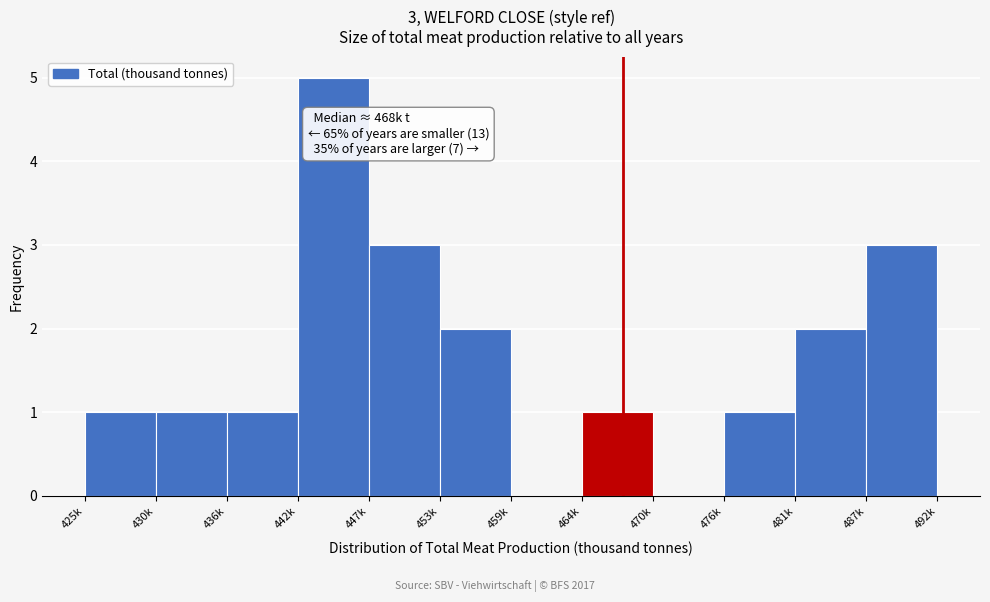

Reading left to right, extract all data points from this chart.

425k=1	430k=1	436k=1	442k=5	447k=3	453k=2	459k=0	464k=1	470k=0	476k=1	481k=2	487k=3